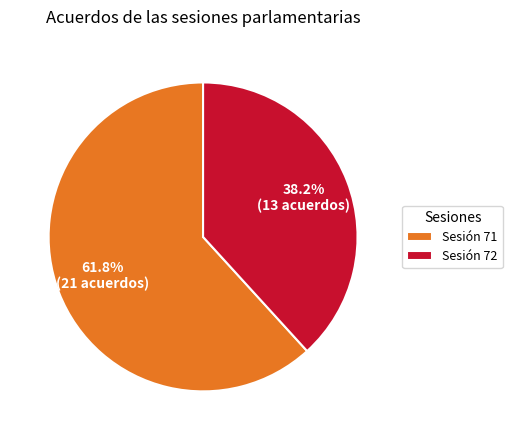

To the nearest percent, what percentage of the pie is Sesión 71?

62%